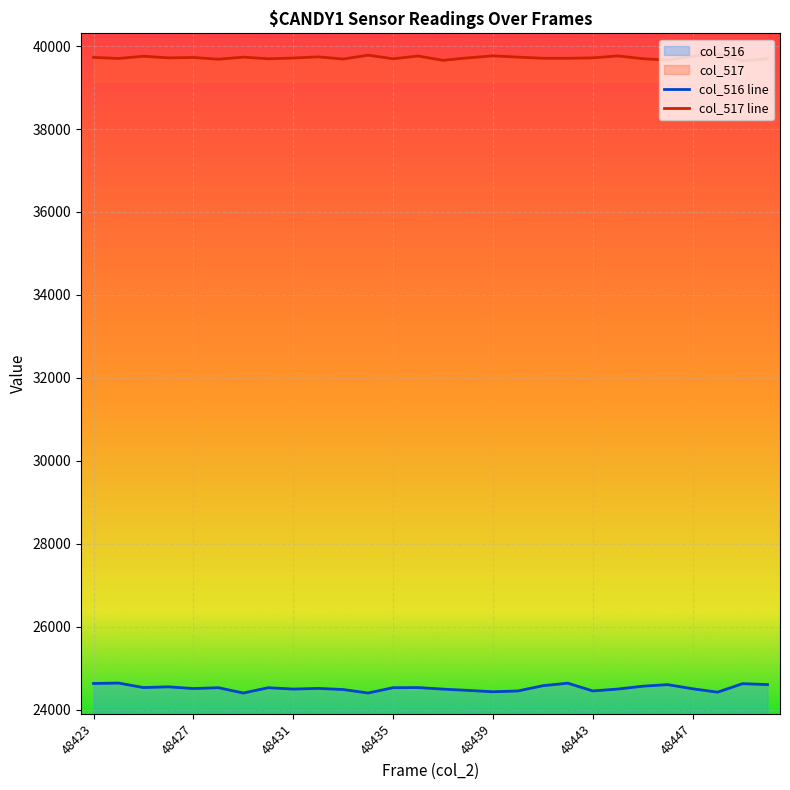

How many lines are shown in the chart?

2